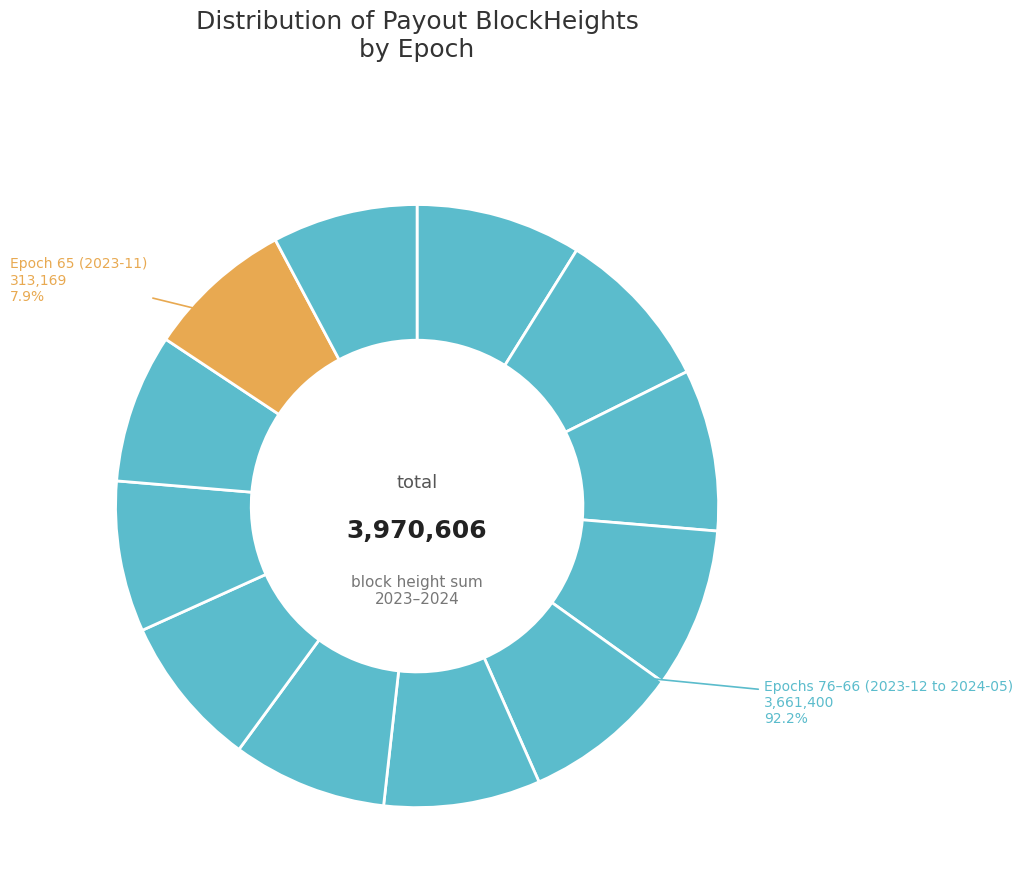

Rank the categories by value from lowest to highest.

Epoch 65 (2023-11), Epoch 66 (2023-12), Epoch 67 (2023-12), Epoch 68 (2024-01), Epoch 69 (2024-01), Epoch 70 (2024-02), Epoch 71 (2024-02), Epoch 72 (2024-03), Epoch 73 (2024-03), Epoch 74 (2024-04), Epoch 75 (2024-04), Epoch 76 (2024-05)